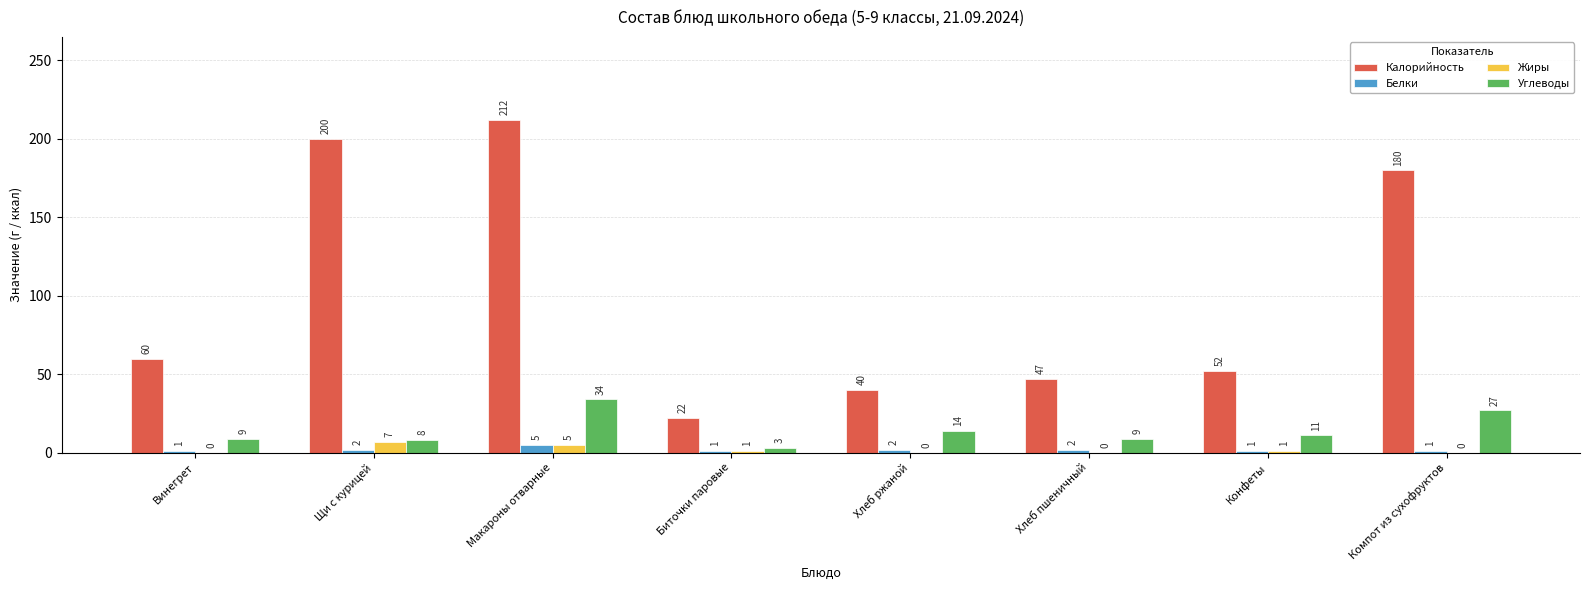

Reading left to right, extract all data points from this chart.

Калорийность: 60	200	212	22	40	47	52	180
Белки: 1	2	5	1	2	2	1	1
Жиры: 0	7	5	1	0	0	1	0
Углеводы: 9	8	34	3	14	9	11	27